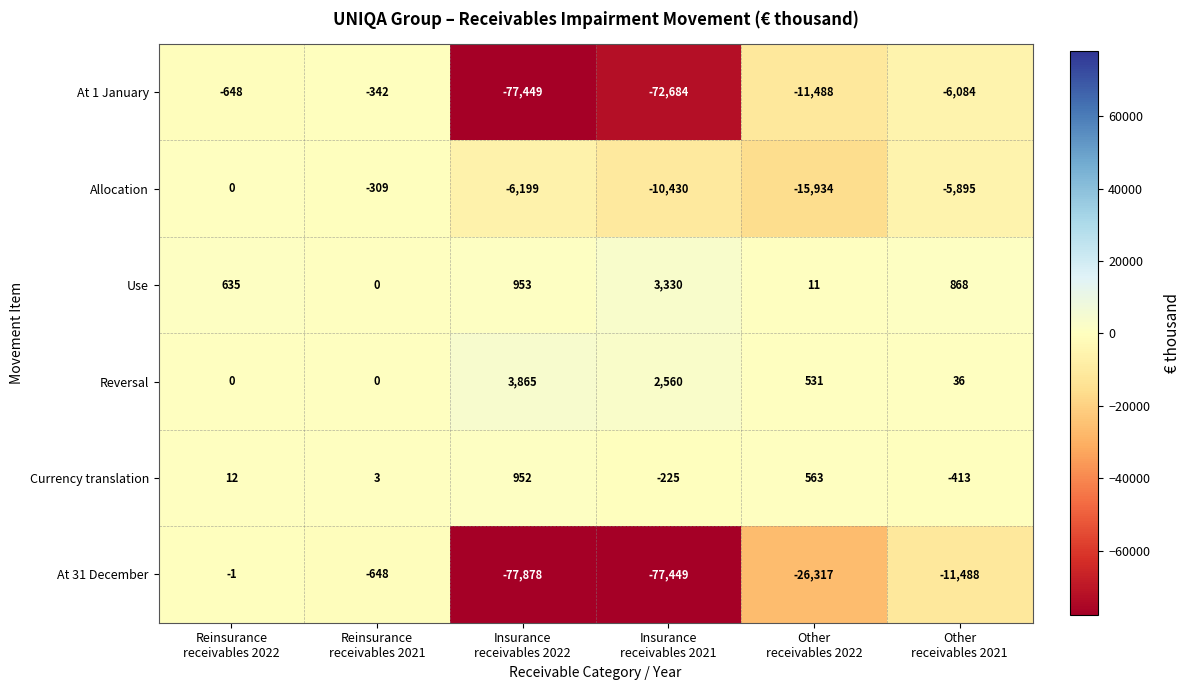

List the series in order of their peak value, highest first.

Reversal, Use, Currency translation, Allocation, At 31 December, At 1 January